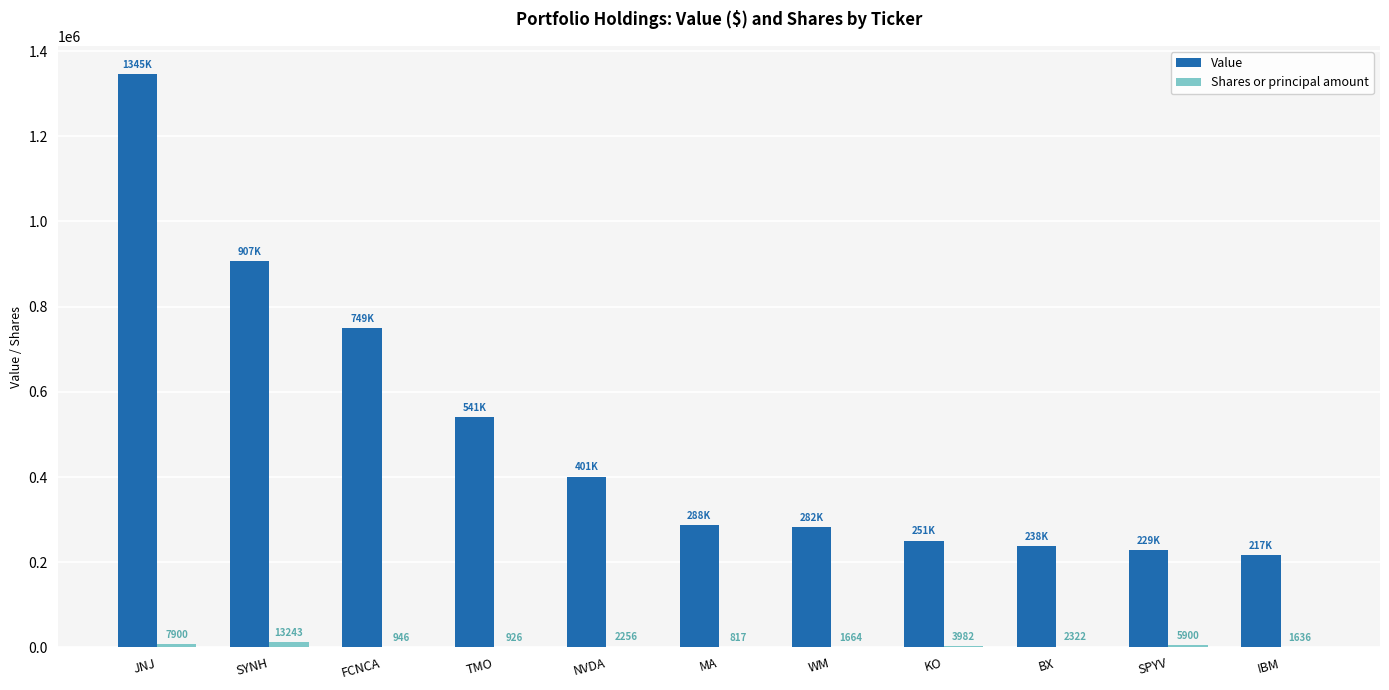

What is the greatest value displayed?

1345000